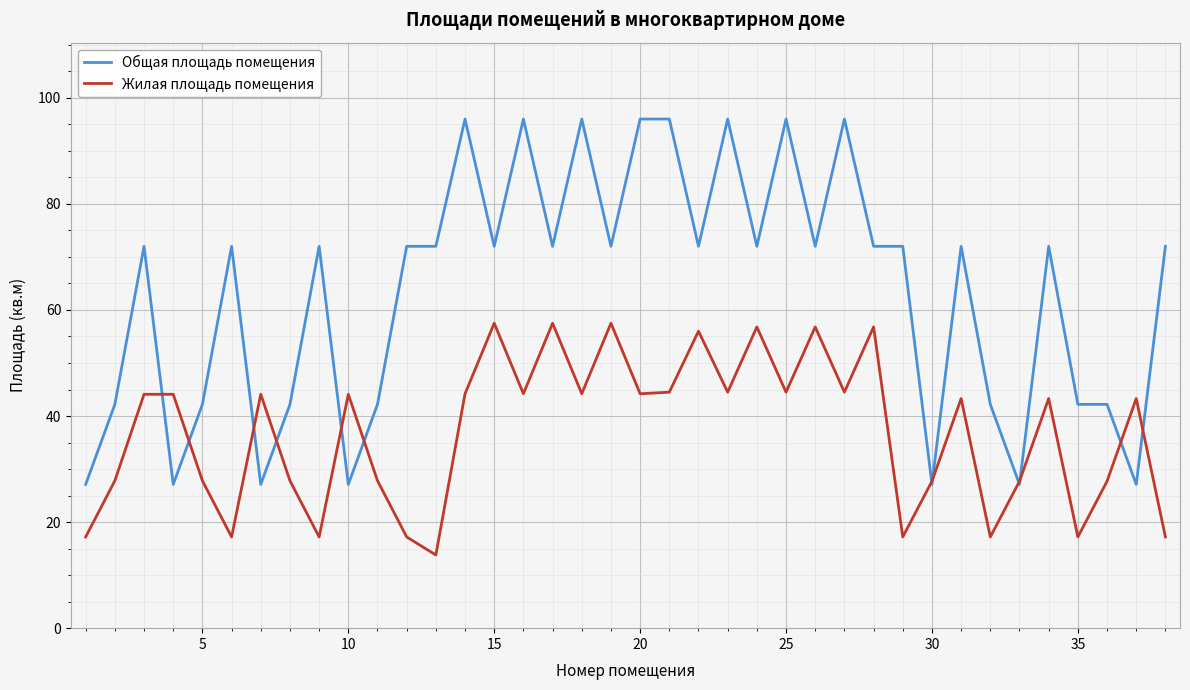

How many interior local valleys does the Жилая площадь помещения series have?

12